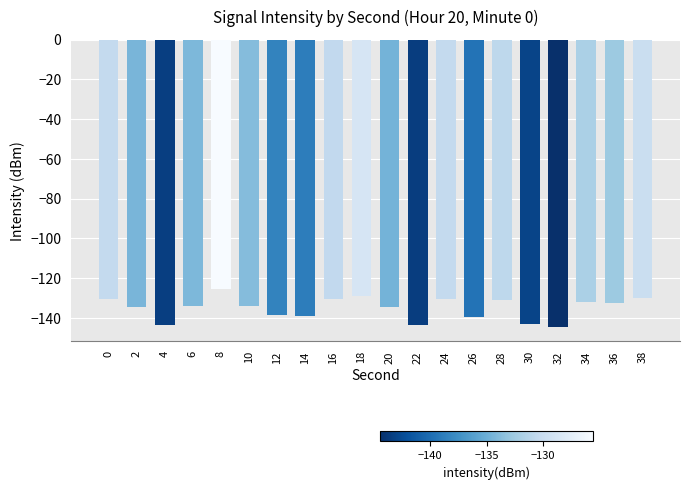

How many distinct data groups are displayed?

1